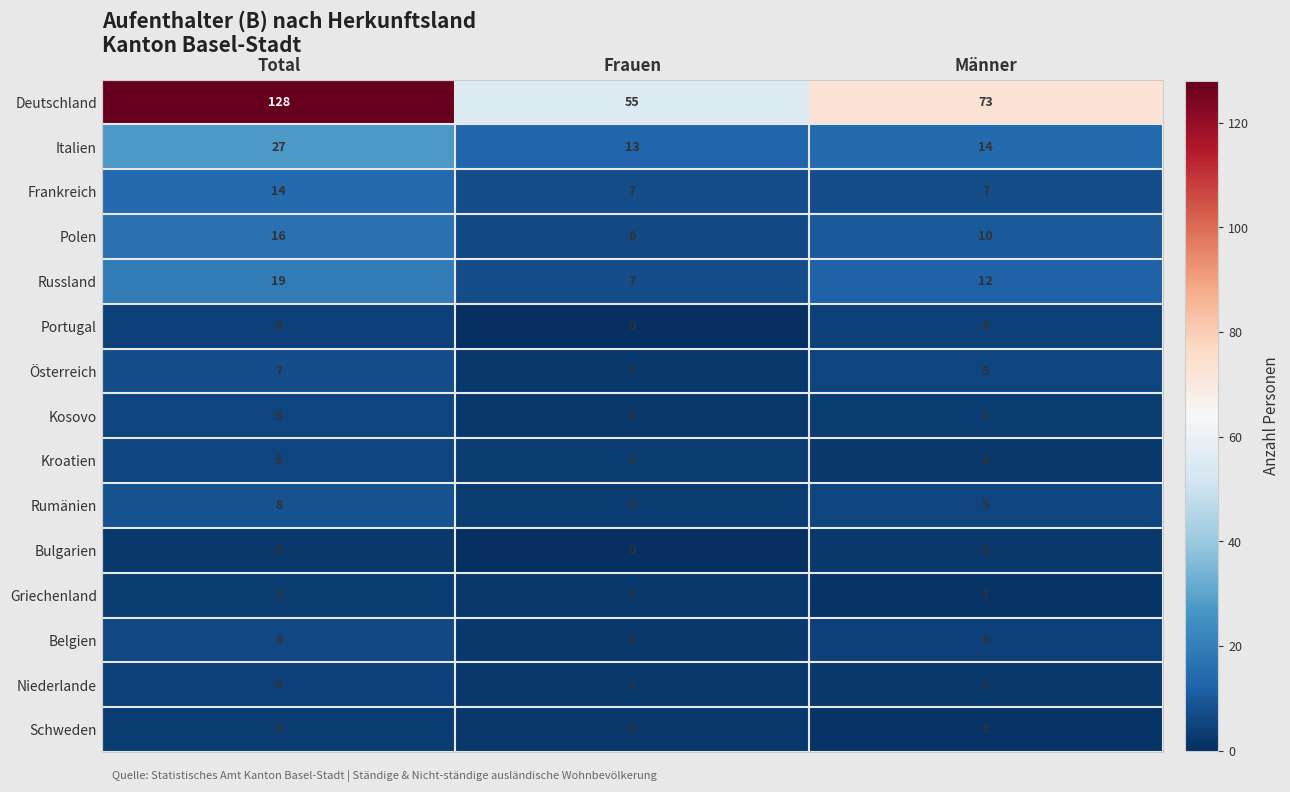

What is the total value across all series at Total?

251